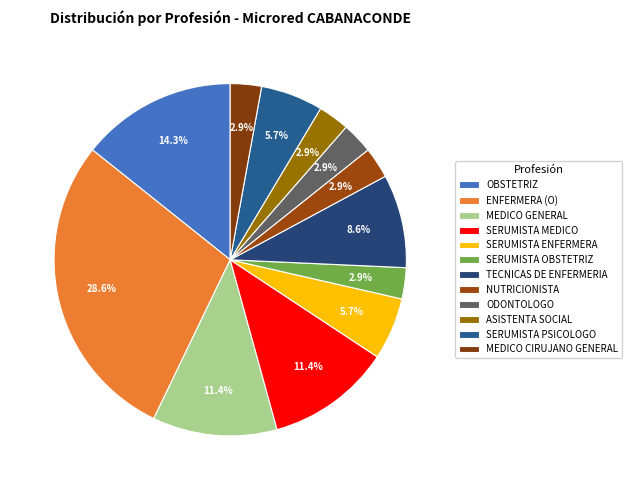

Is there any slice that represents more than half of the pie?

No